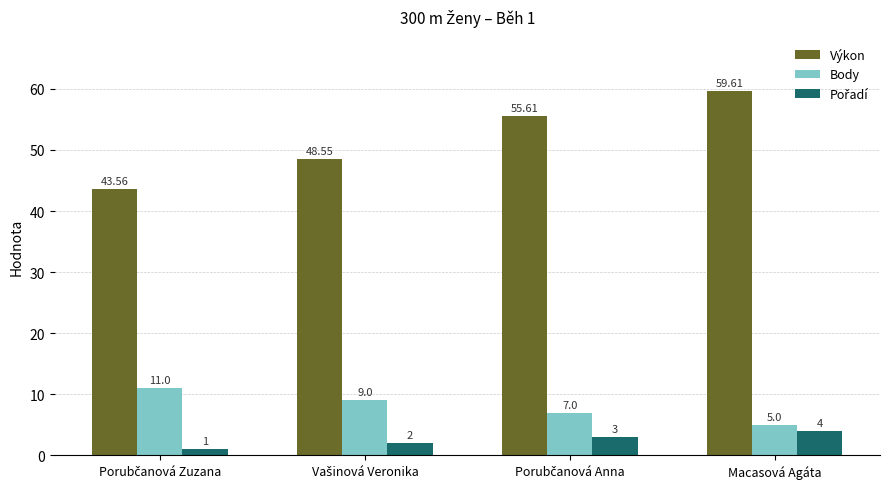

Which series has the largest range (max minus min)?

Výkon